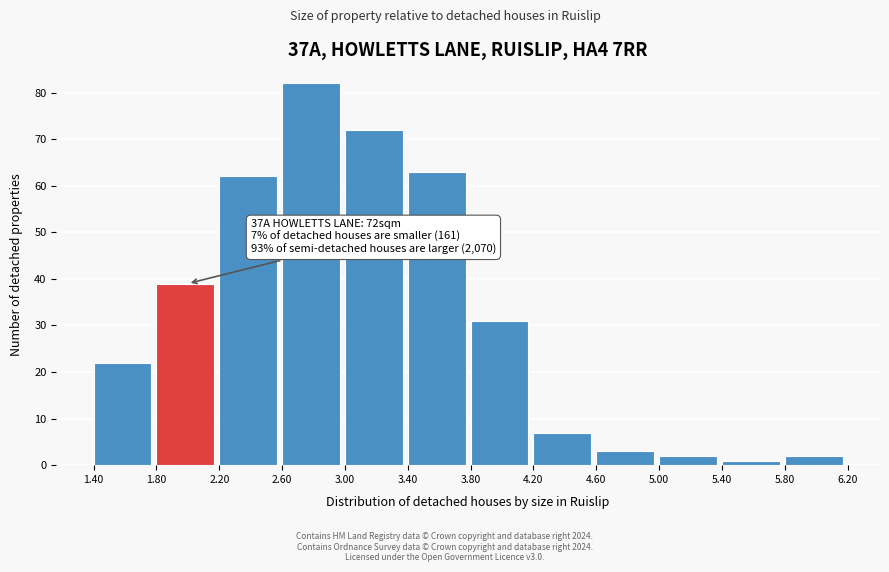

Over which range of the x-axis is the bar tallest?

2.60 to 3.00